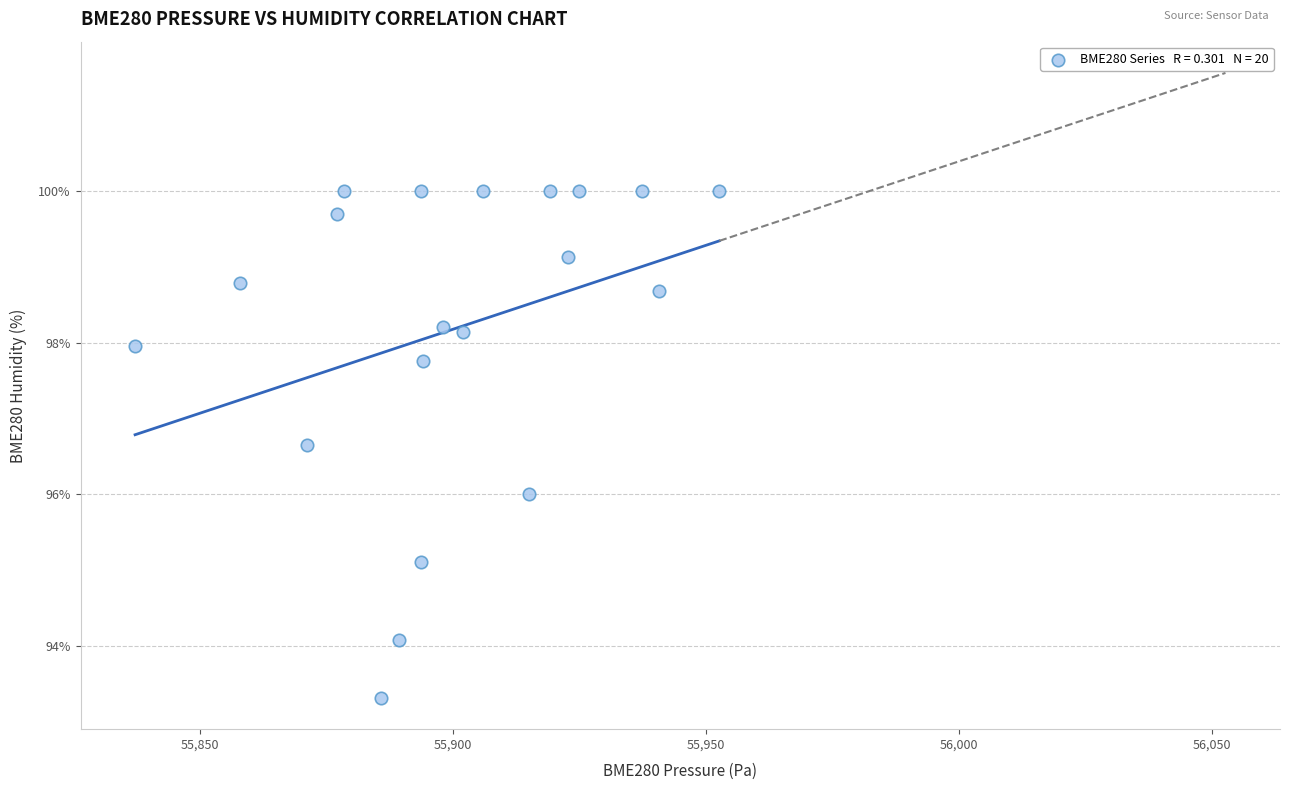

What is the range of Y values (max minus min)?

6.7